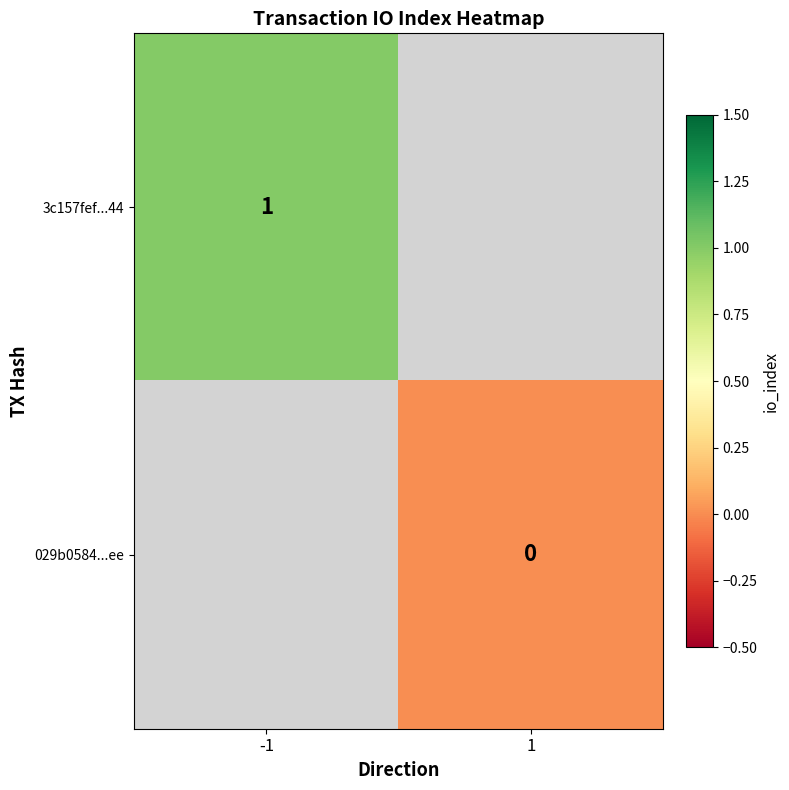

Is it true that 3c157fef...44 equals 0 at -1?

False